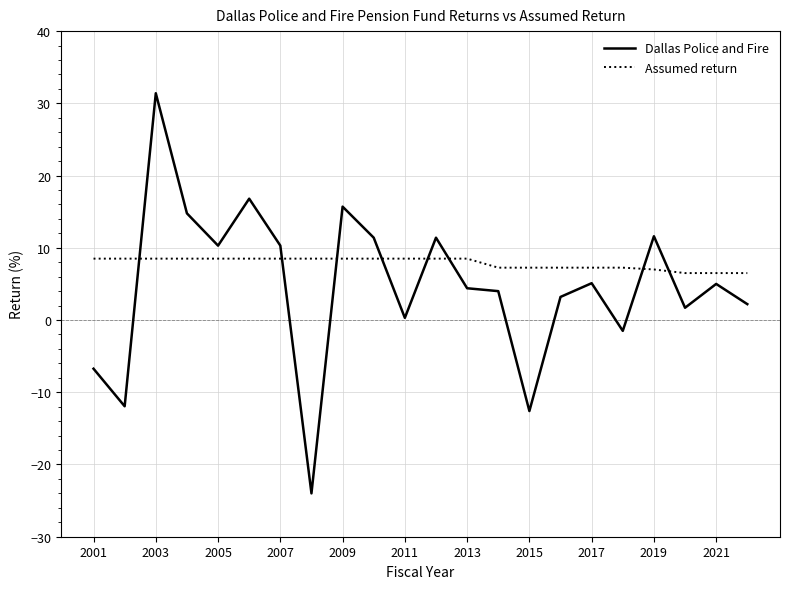

Which series has the widest spread of values?

Dallas Police and Fire